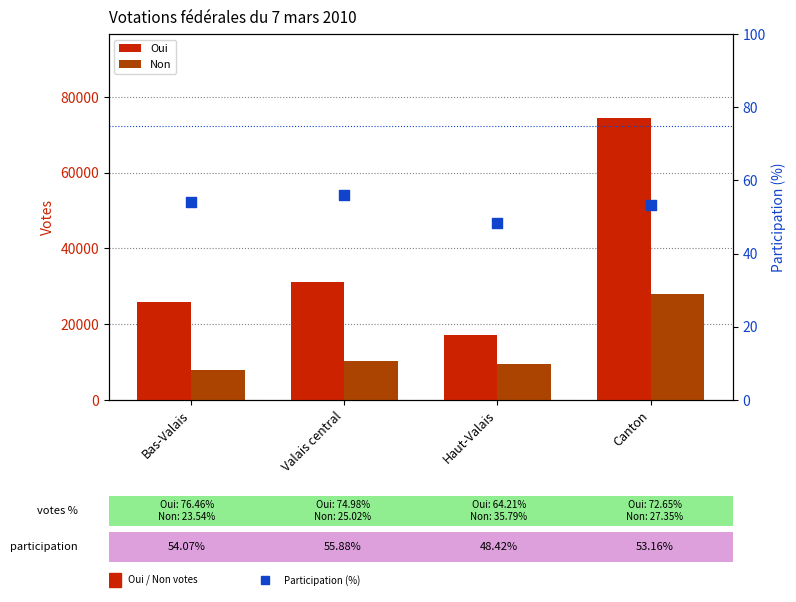

Which series has the largest total across all categories?

Oui